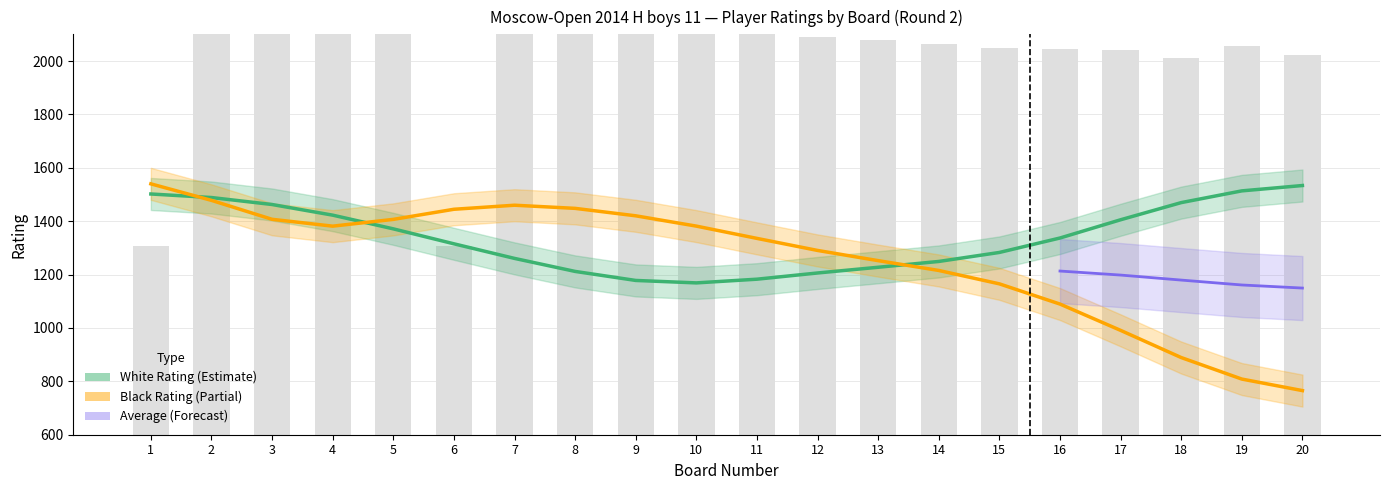

How many groups of bars are there?

20